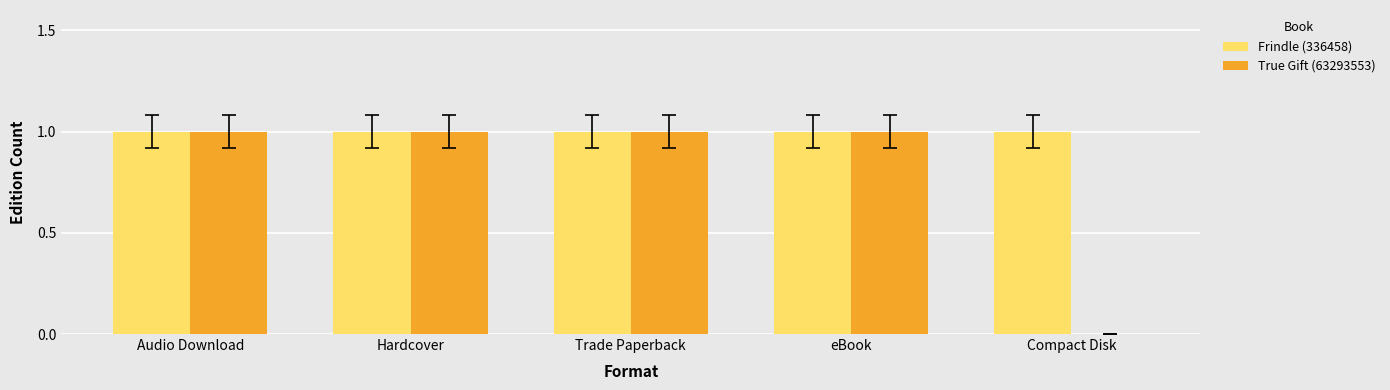

What is the sum of all True Gift (63293553) values?

4